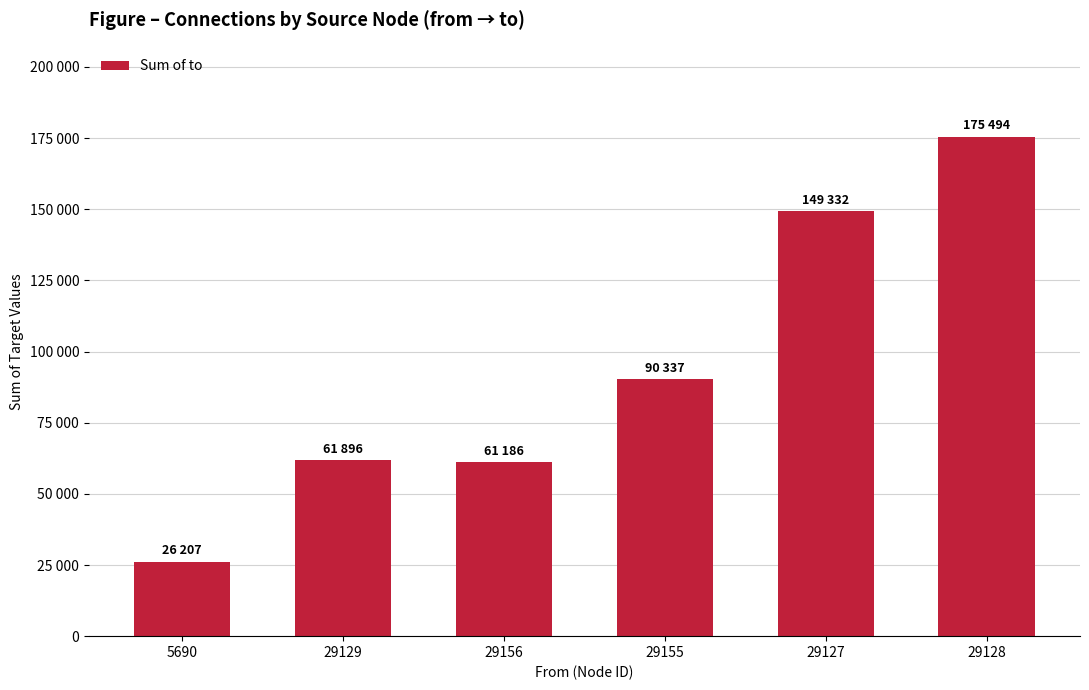

Read the value at 29156, to the nearest 10.

61190